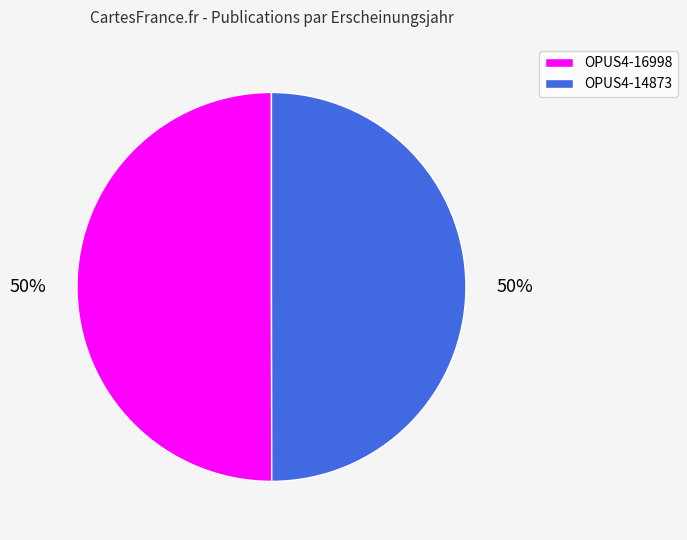

To the nearest percent, what percentage of the pie is OPUS4-14873?

50%